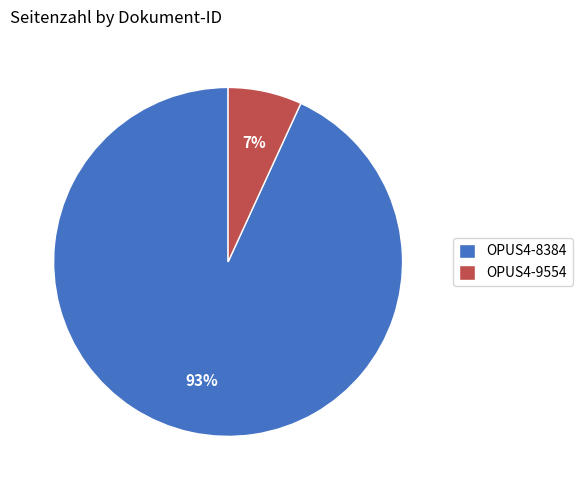

Which slice is the smallest?

OPUS4-9554